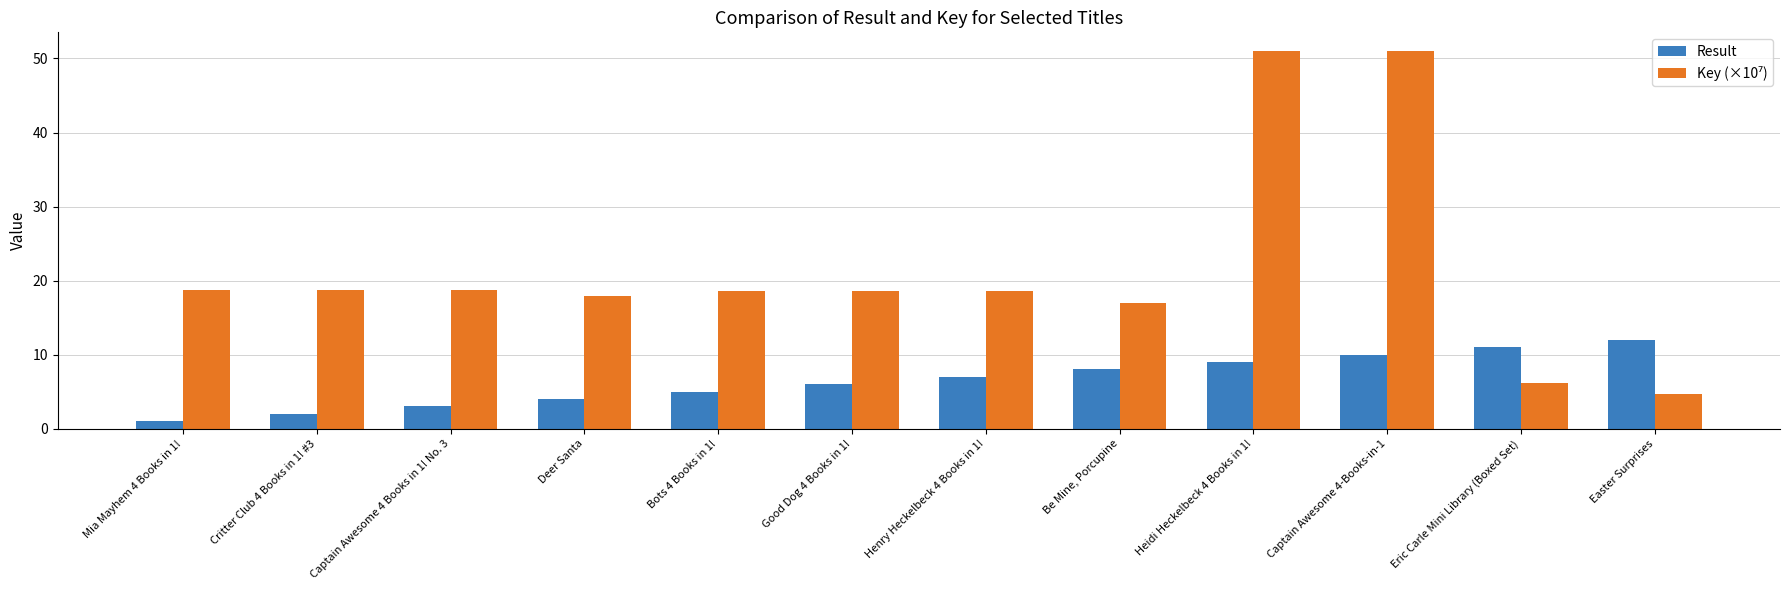

What is the total value across all series at Eric Carle Mini Library (Boxed Set)?

17.1